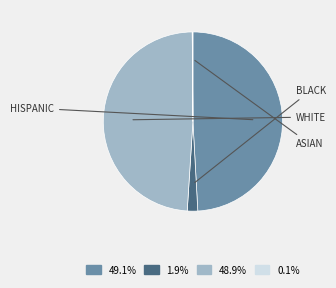

Does any single category account for the majority?

No